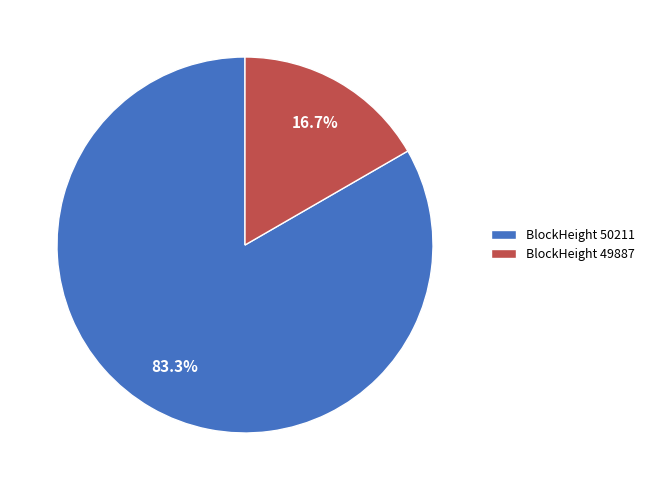

Combined, what portion of the pie is BlockHeight 49887 and BlockHeight 50211?

100.0%